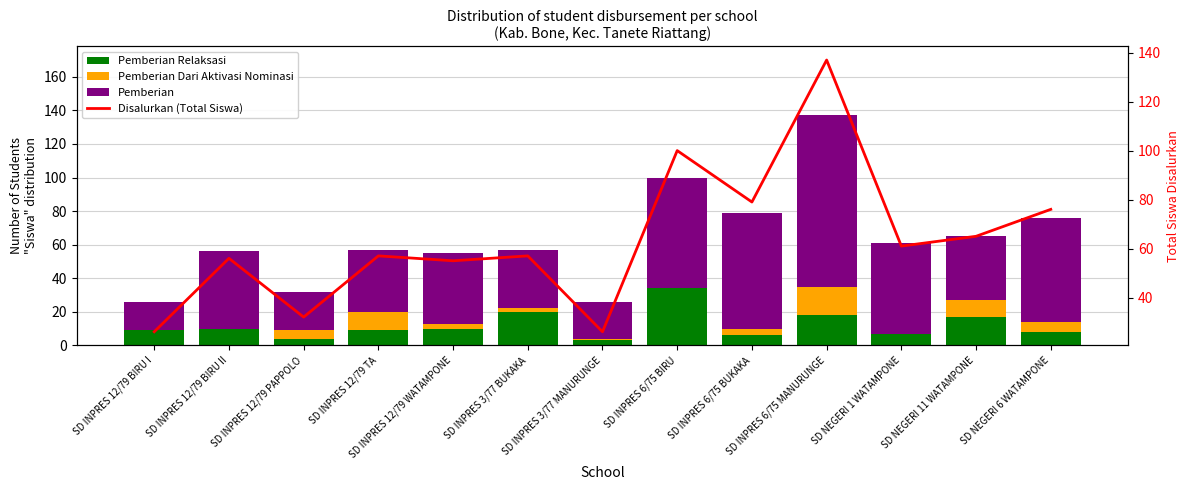

What is the difference between the maximum and second lowest values in the Pemberian Dari Aktivasi Nominasi series?

17